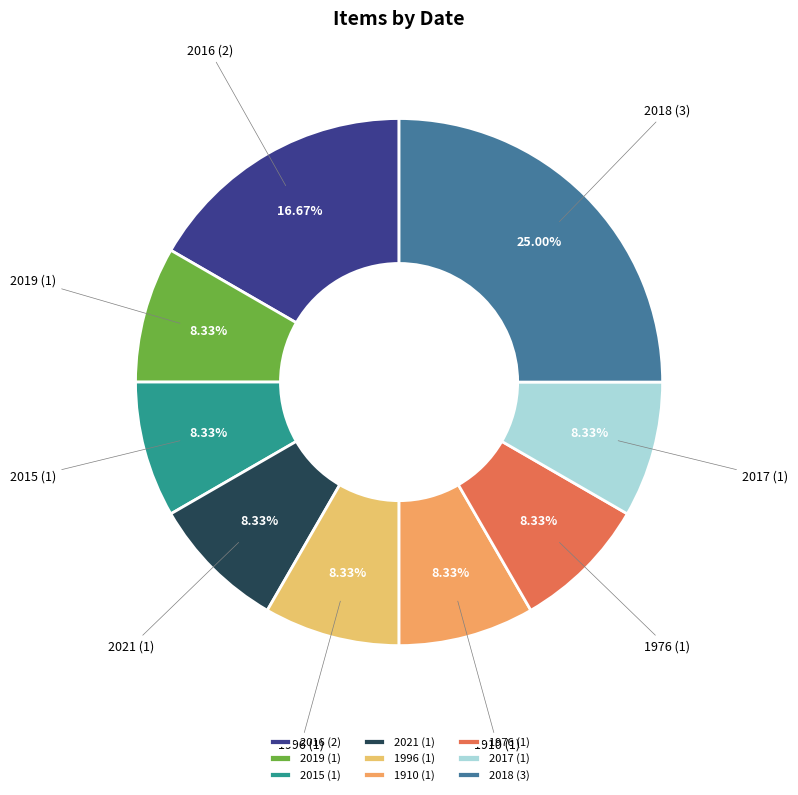

Do 2015 and 2019 together represent more than half of the pie?

No